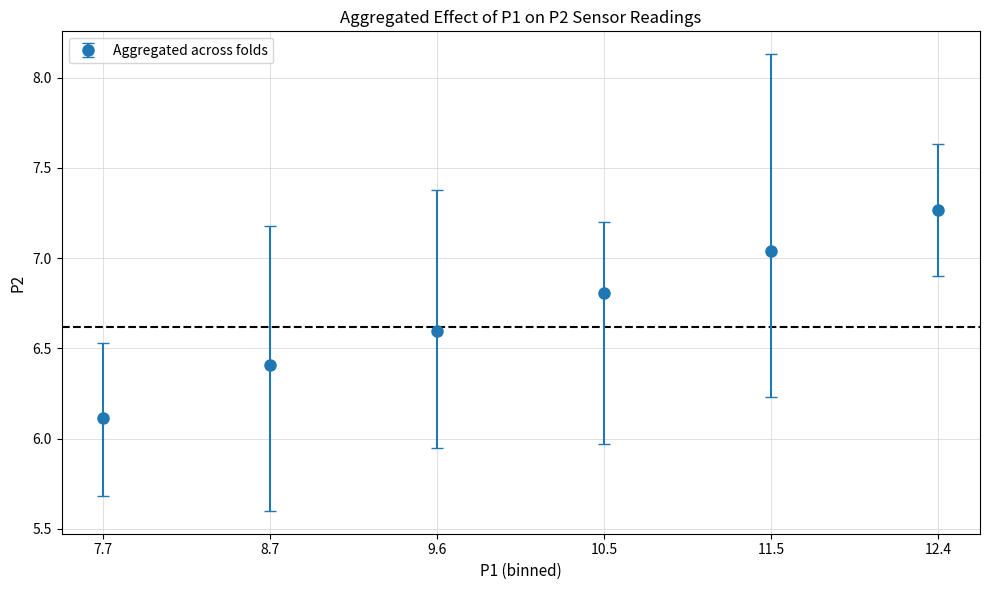

List the labels in order of value, smallest first.

7.7, 8.7, 9.6, 10.5, 11.5, 12.4